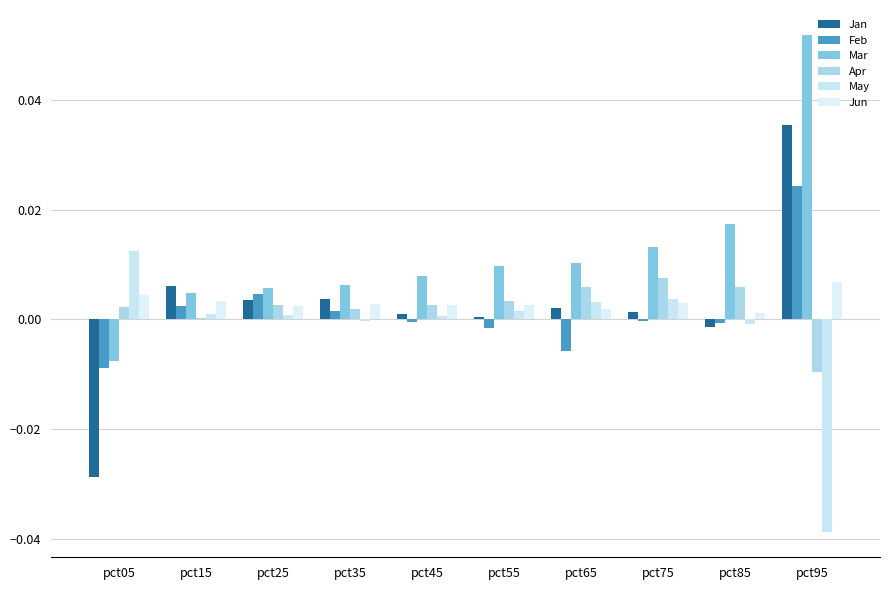

Is it true that May equals -0.1 at pct95?

False